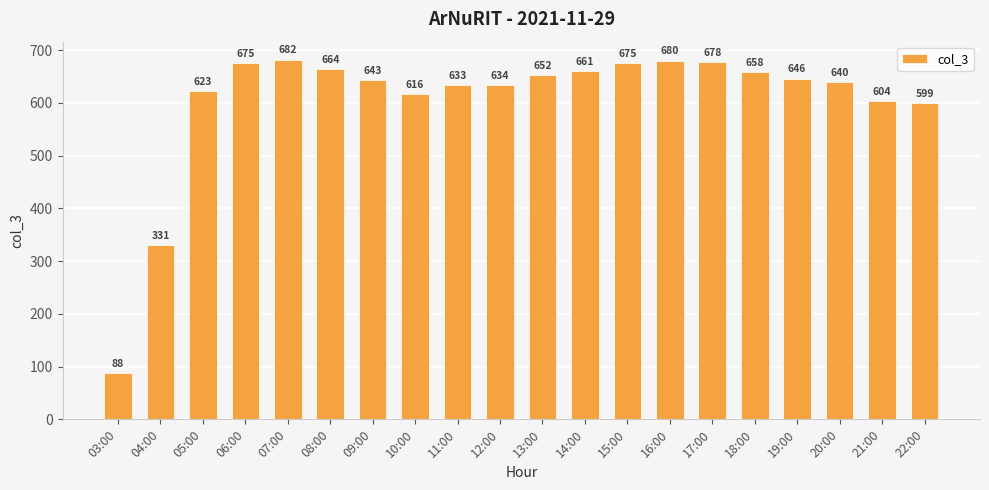

Does the chart contain any negative values?

No